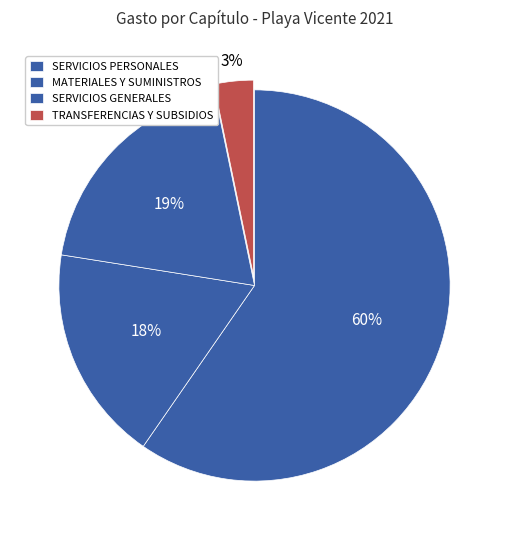

What is the ratio of the value at SERVICIOS PERSONALES to the value at MATERIALES Y SUMINISTROS?

3.3